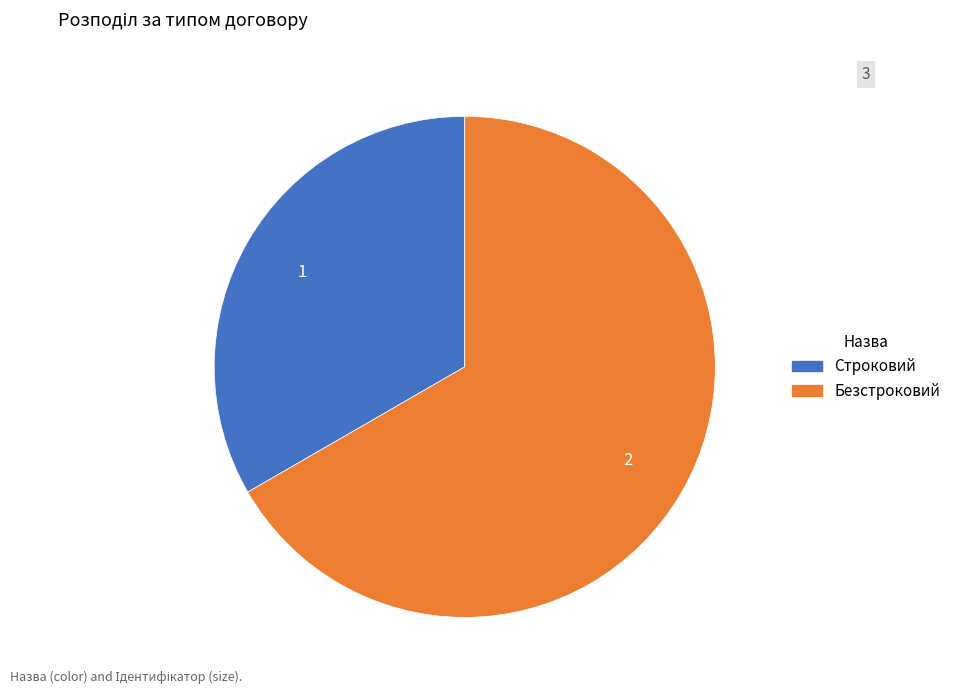

Combined, do Строковий and Безстроковий account for over 50%?

Yes